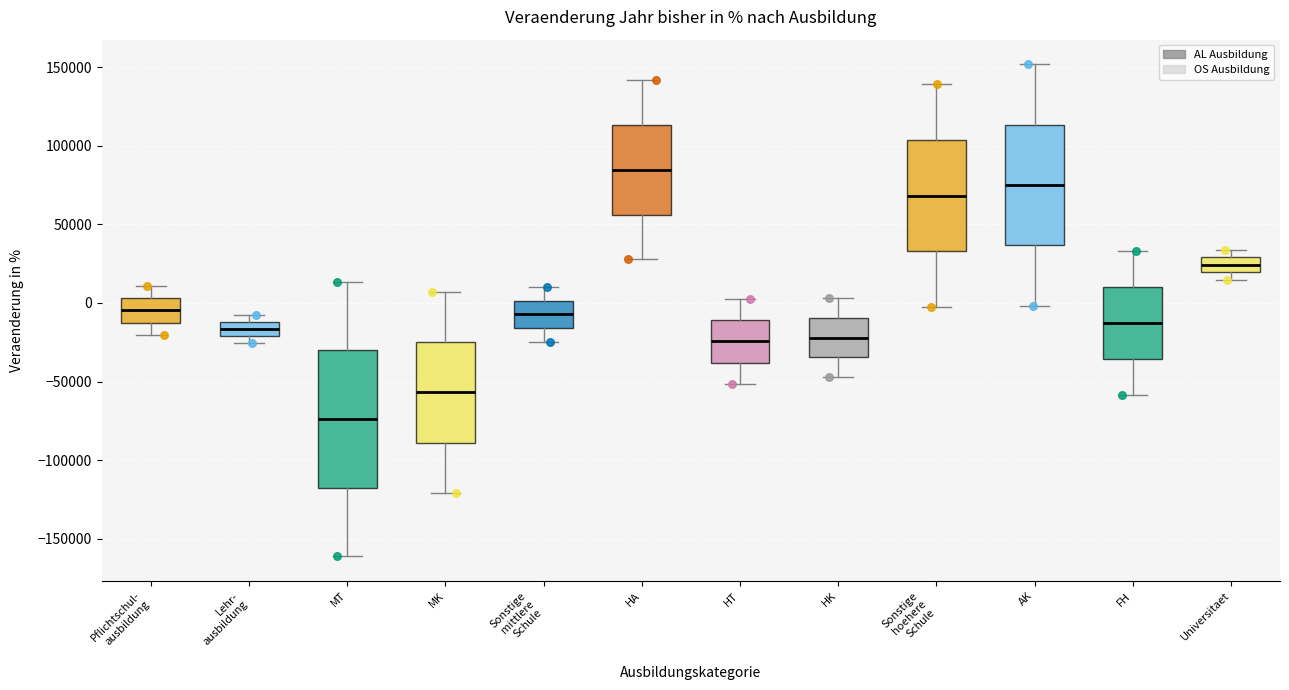

Where is the lower edge of the box for Sonstige mittlere Schule on the y-axis? The values are not printed on the chart, so give them approximately, as read against the axis.

-15000